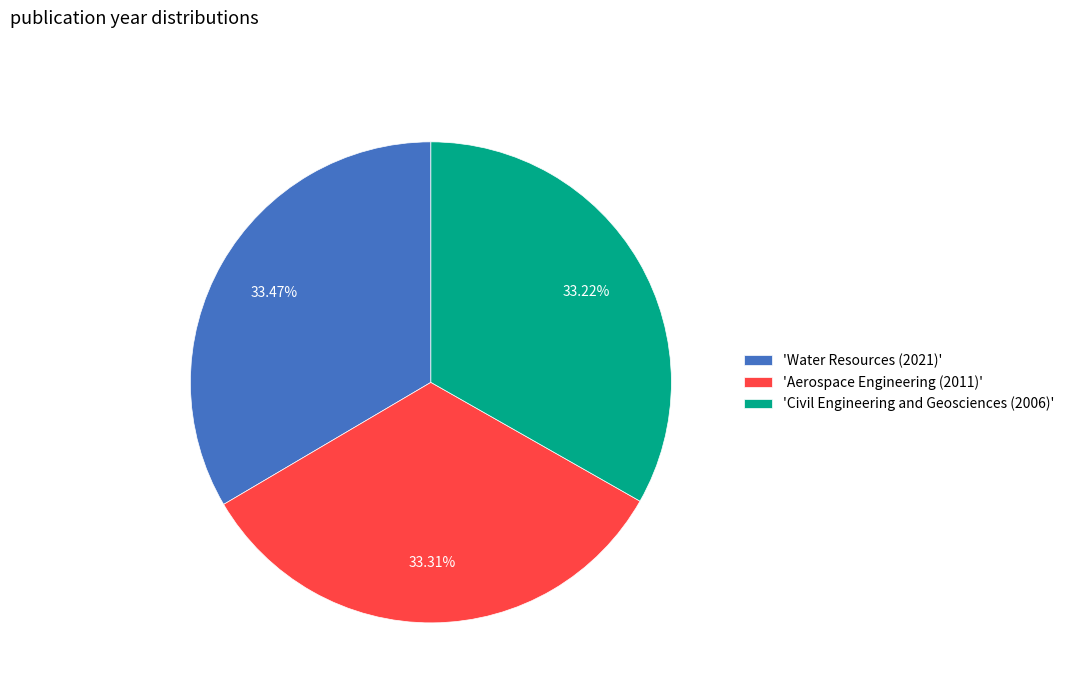

What is the ratio of the value at 'Water Resources (2021)' to the value at 'Aerospace Engineering (2011)'?

1.0